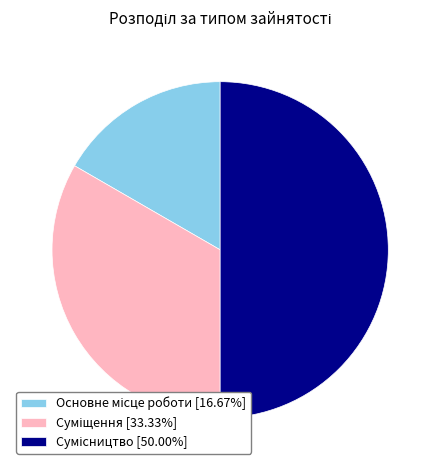

How many segments does this pie chart have?

3